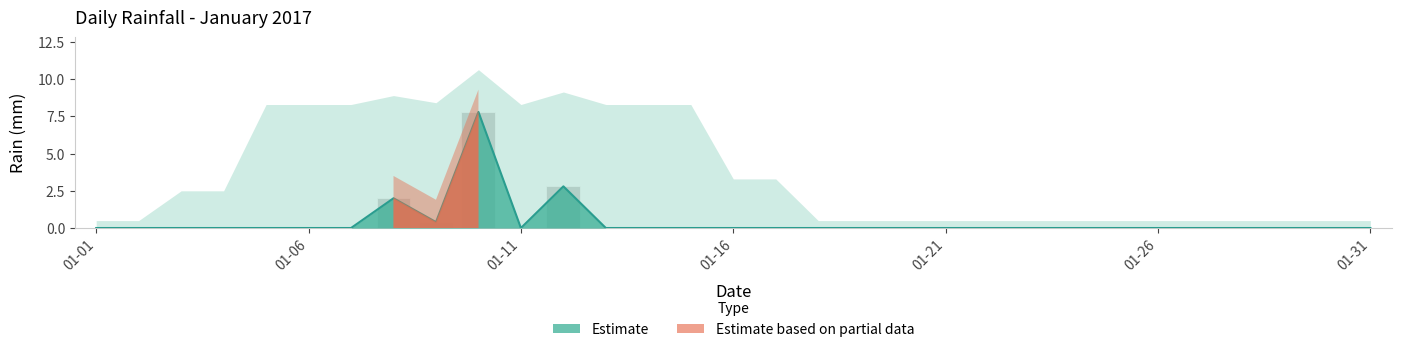

Reading left to right, transcribe all the data shown in this chart.

0.0	0.0	0.0	0.0	0.0	0.0	0.0	2.0	0.4	7.8	0.0	2.8	0.0	0.0	0.0	0.0	0.0	0.0	0.0	0.0	0.0	0.0	0.0	0.0	0.0	0.0	0.0	0.0	0.0	0.0	0.0